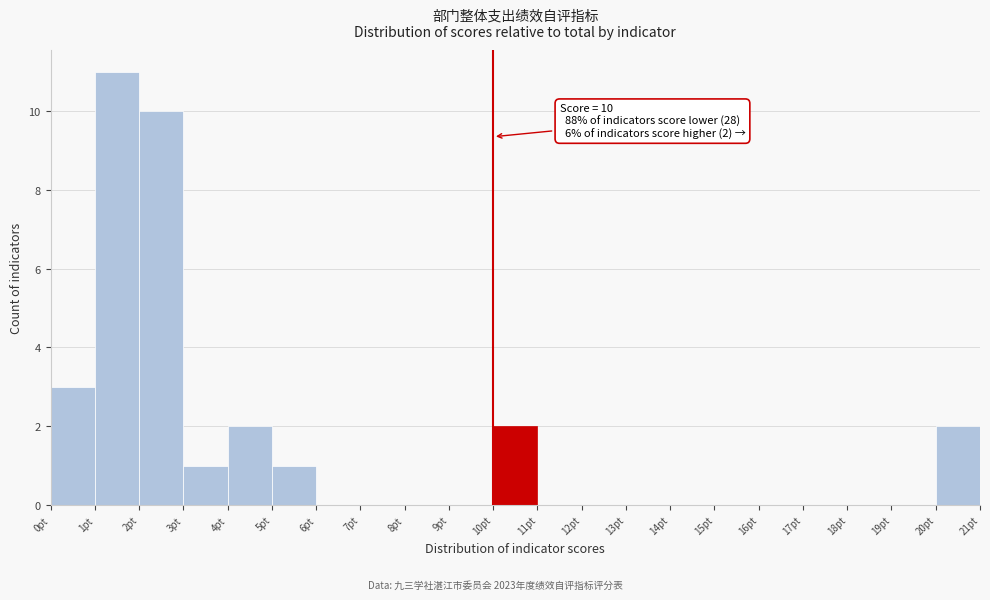

Over which range of the x-axis is the bar tallest?

1 to 2